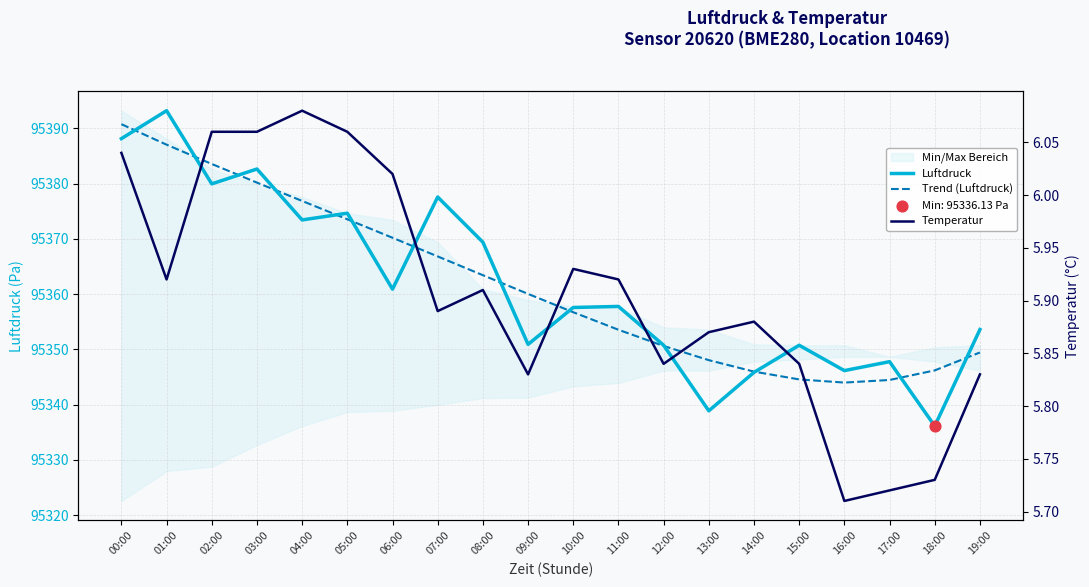

Which series has the largest total across all categories?

Trend (Luftdruck)